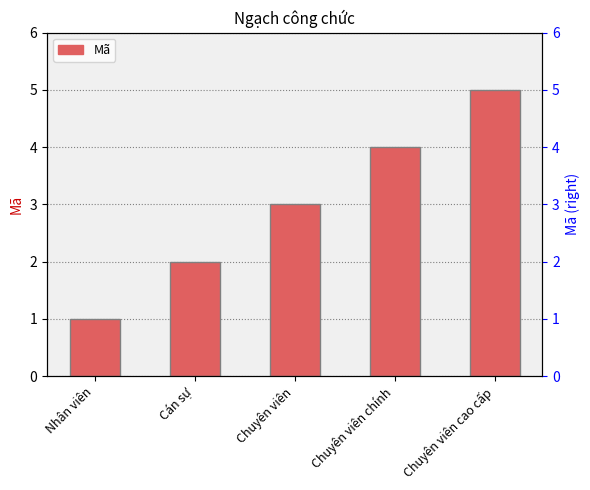

How many bars are there in total?

5